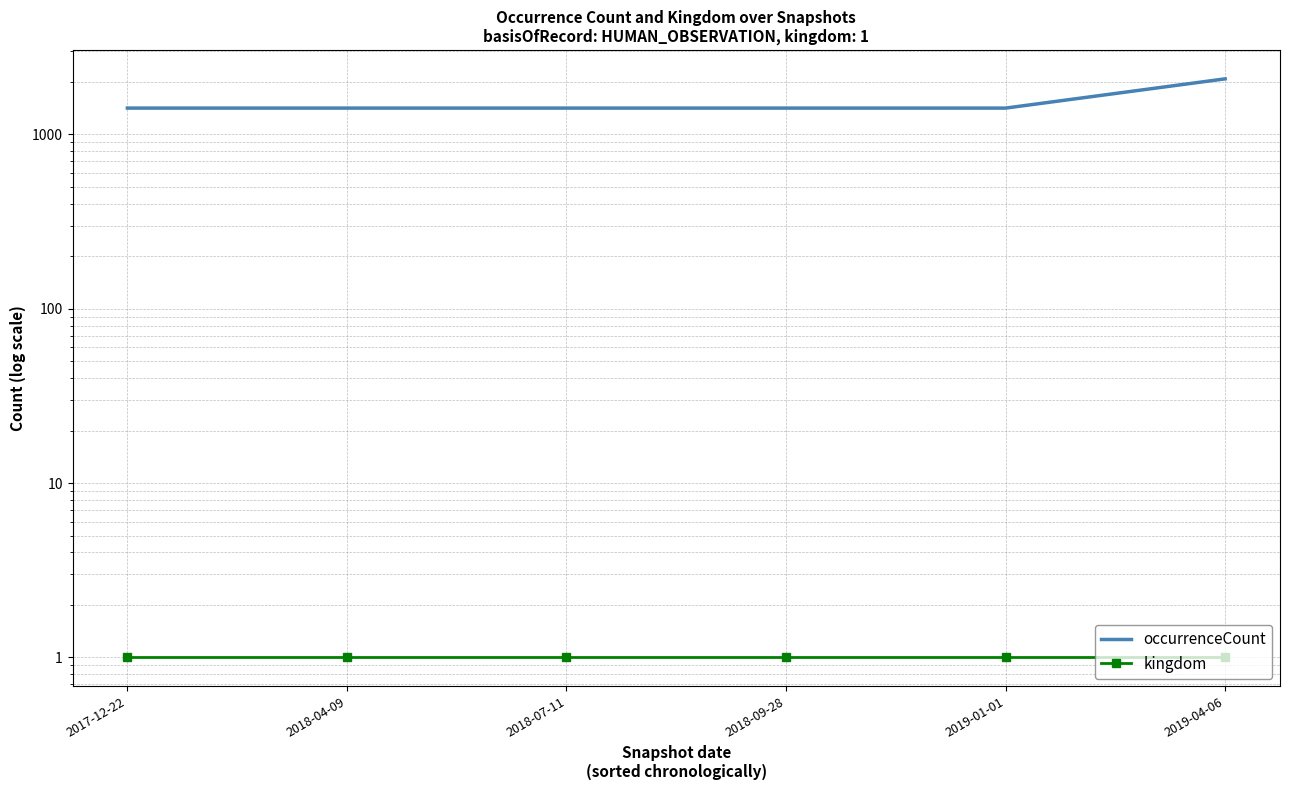

Reading left to right, list all the values displayed in this chart.

occurrenceCount: 1415	1415	1415	1415	1415	2082
kingdom: 1	1	1	1	1	1